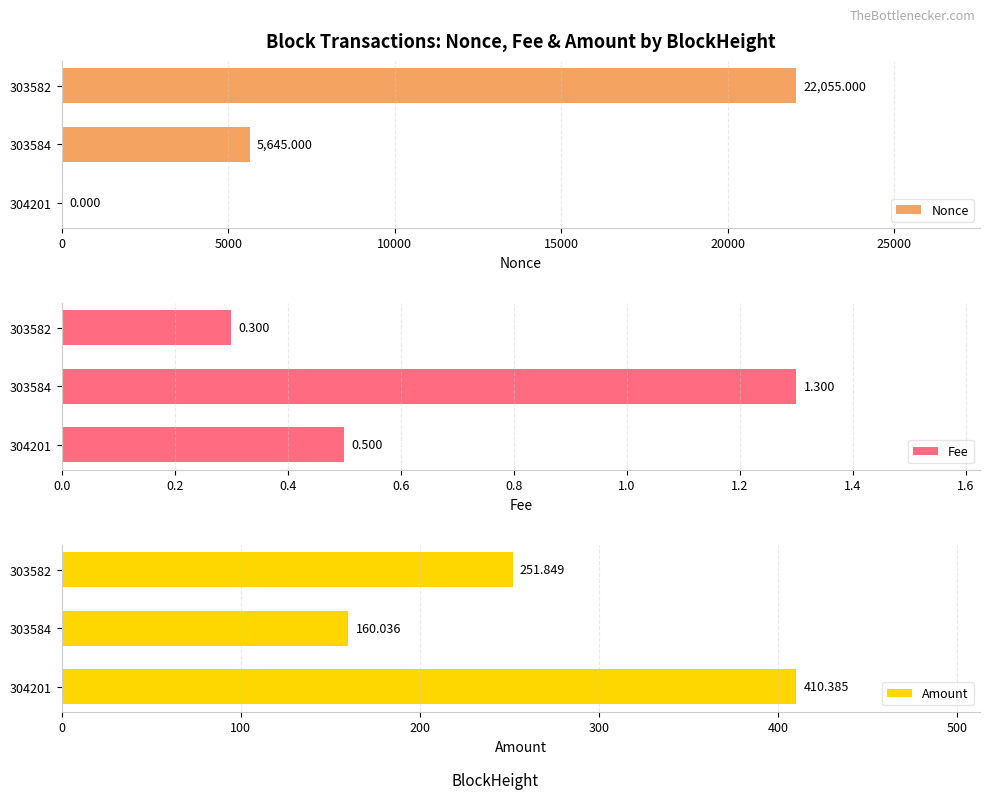

The value of Nonce at 303584 is 7577.7. True or false?

False